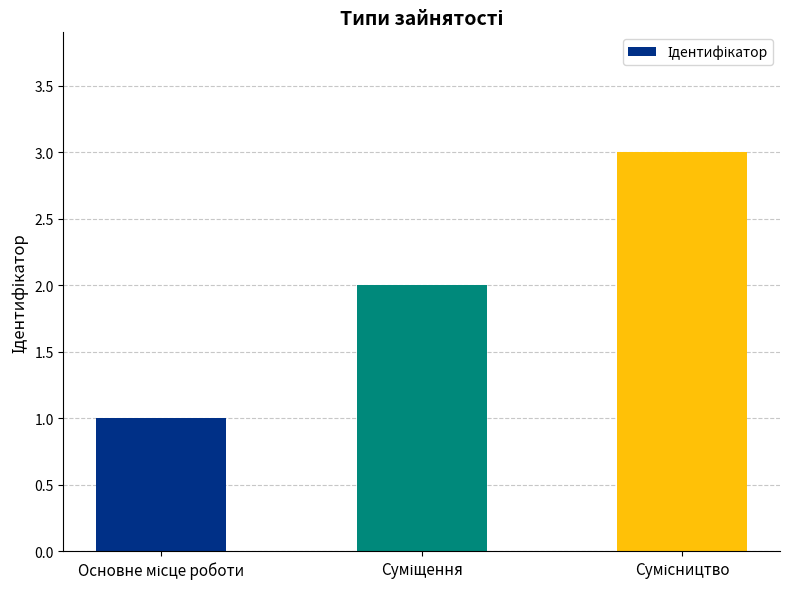

How many data points are less than 2?

1